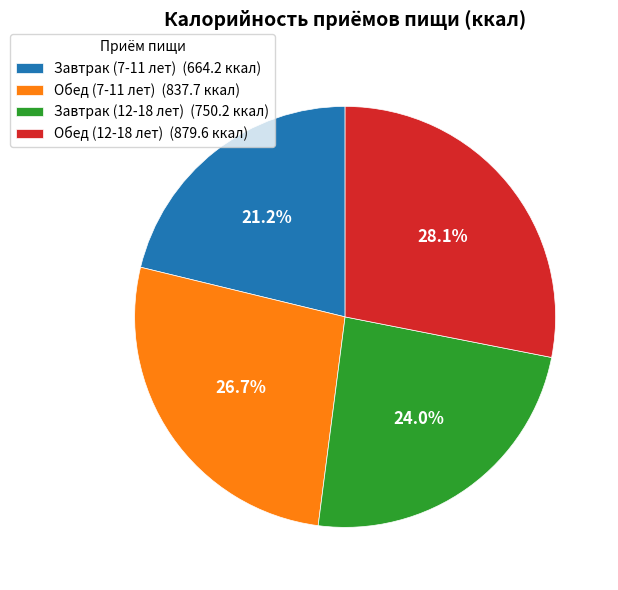

What percentage is NOT represented by Завтрак (7-11 лет)?

78.8%